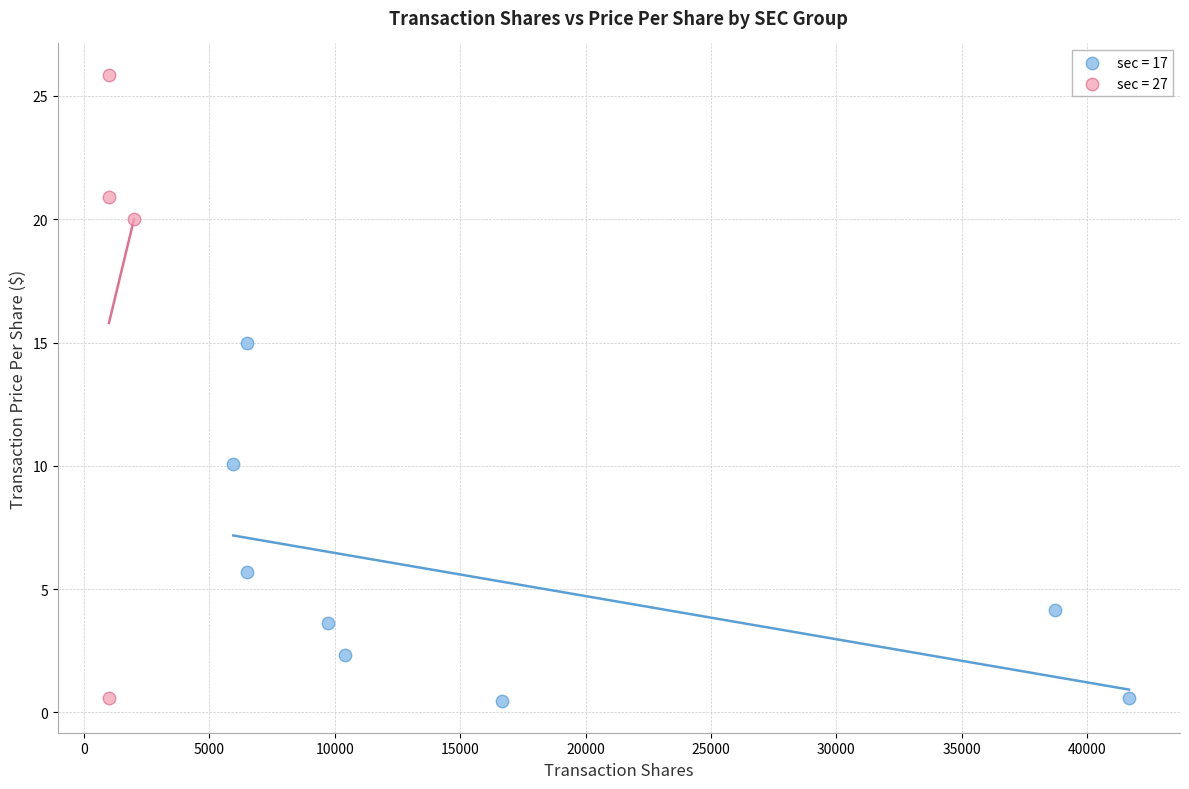

Which series reaches the maximum Y coordinate?

sec = 27